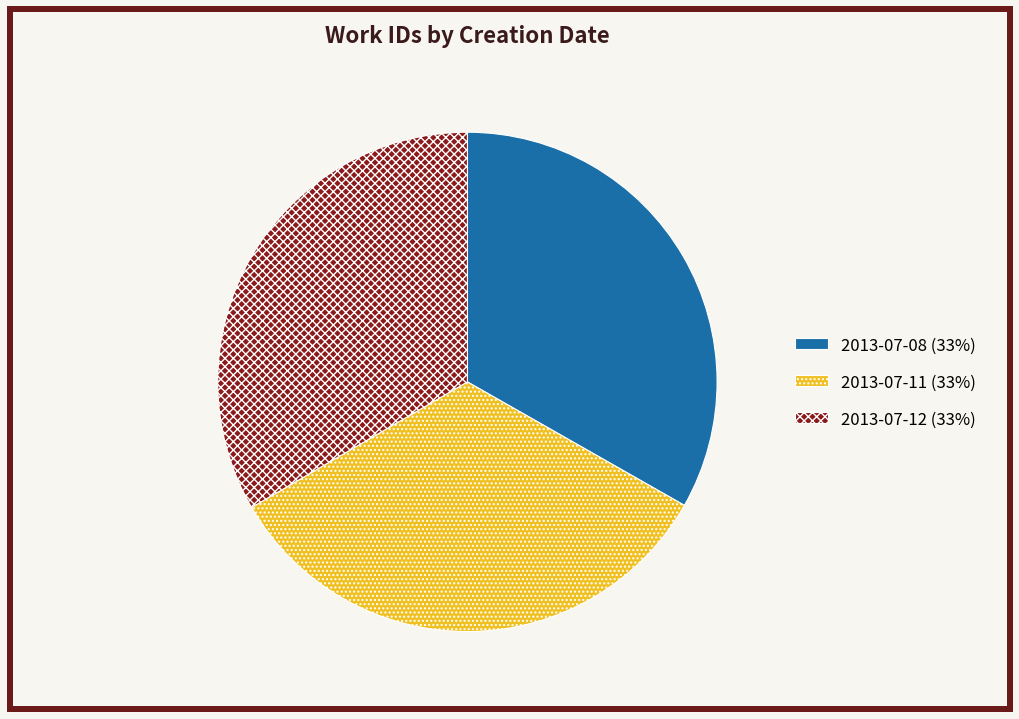

Approximately how many times larger is the value at 2013-07-11 compared to 2013-07-08?

1.0